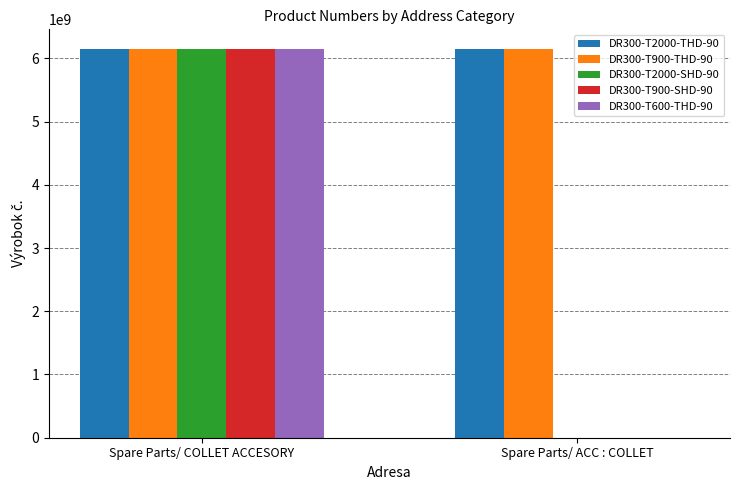

What is the difference between the DR300-T900-SHD-90 values at Spare Parts/ COLLET ACCESORY and Spare Parts/ ACC : COLLET?

6151760460